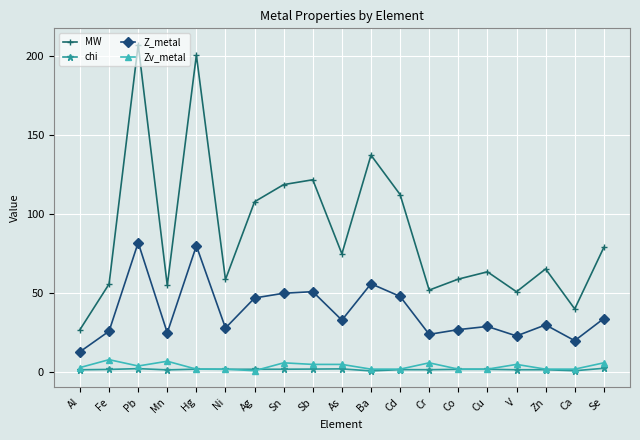

The MW series shows 112.4 at Cd. True or false?

True